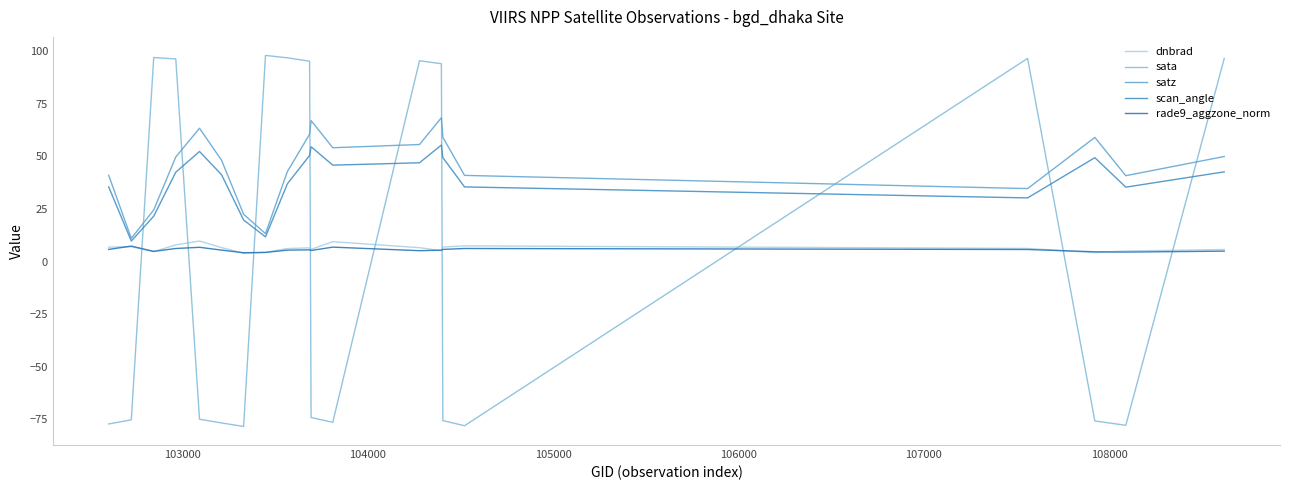

Which series has the largest total across all categories?

satz